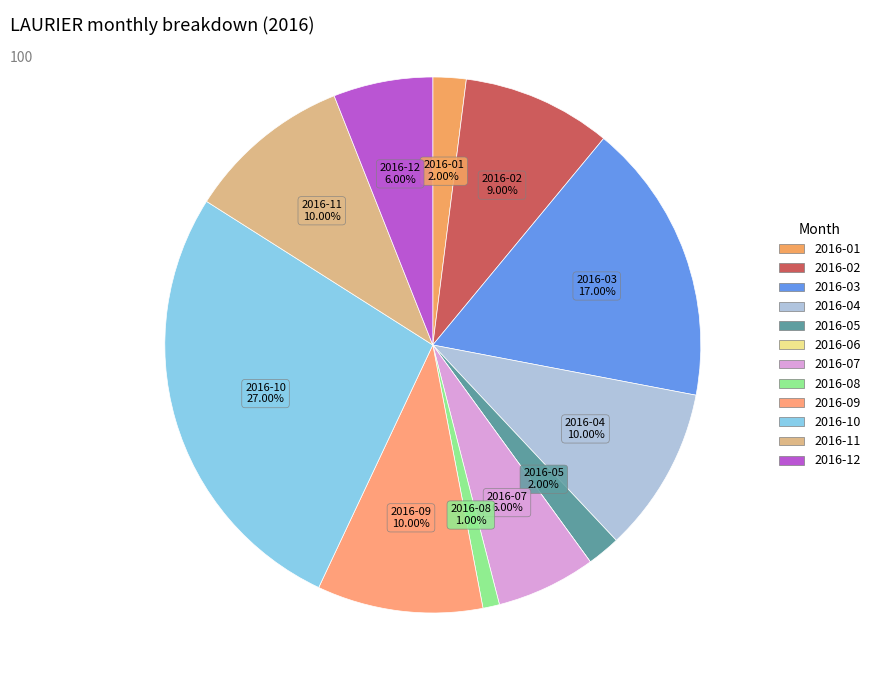

Rank the categories by value from highest to lowest.

2016-10, 2016-03, 2016-04, 2016-09, 2016-11, 2016-02, 2016-07, 2016-12, 2016-01, 2016-05, 2016-08, 2016-06